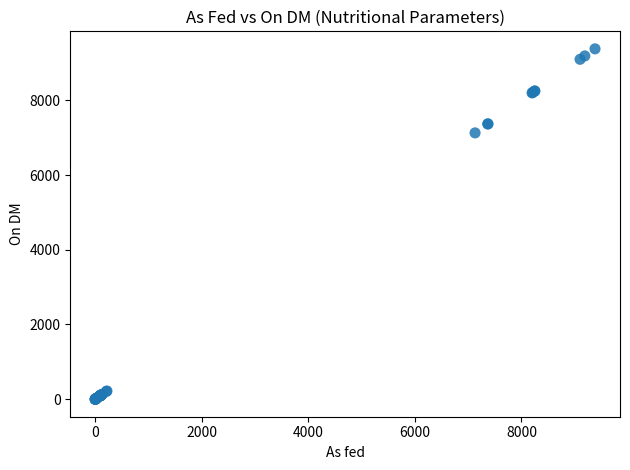

What Y value in the scatter plot is closest to 4689?

7129.9